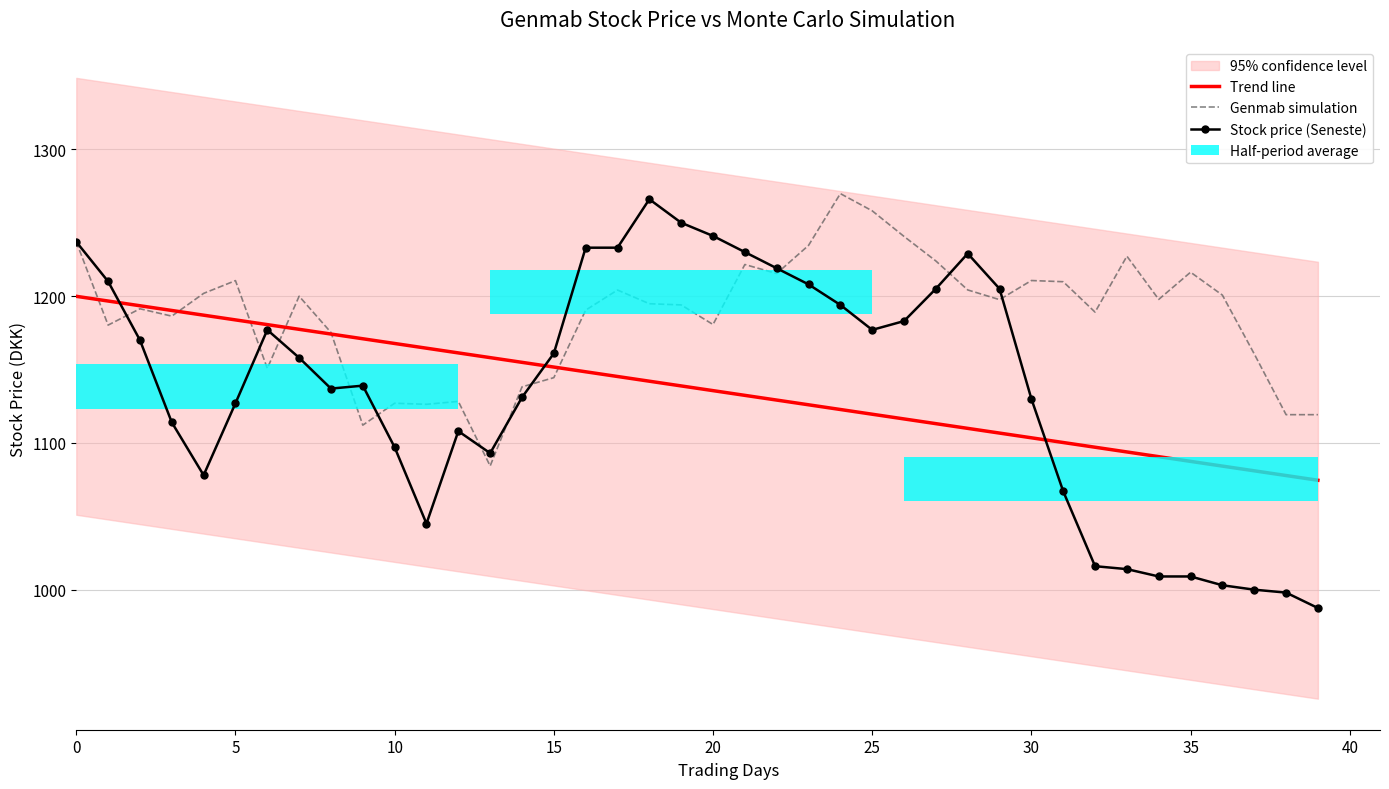

What is the sum of the Genmab simulation values at 31 and 33?

2437.0